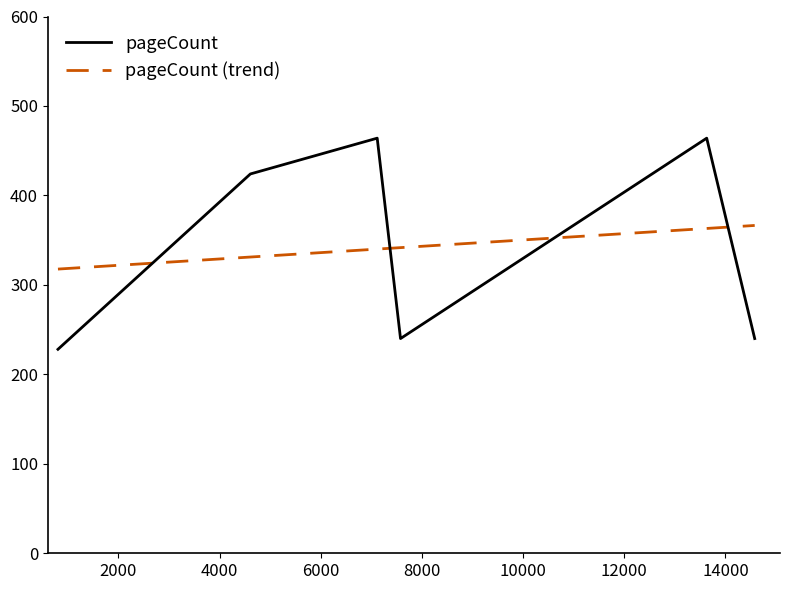

Rank the series by their maximum value, from highest to lowest.

pageCount, pageCount (trend)